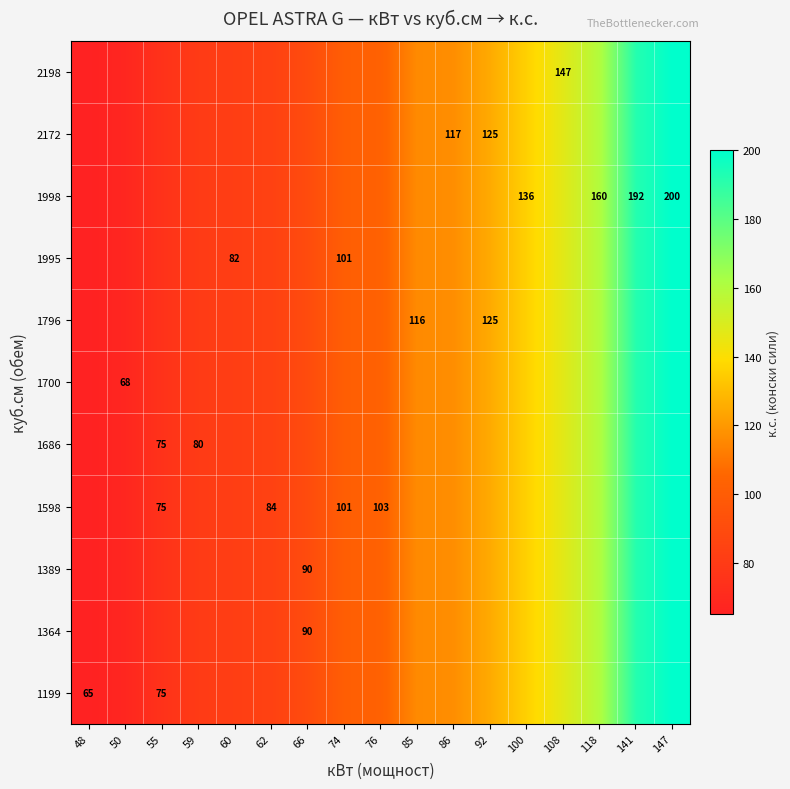

The value of 1700 at 50 is 31. True or false?

False